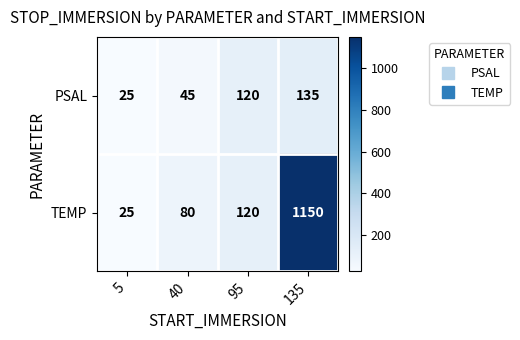

Which label corresponds to the largest value in the chart?

135